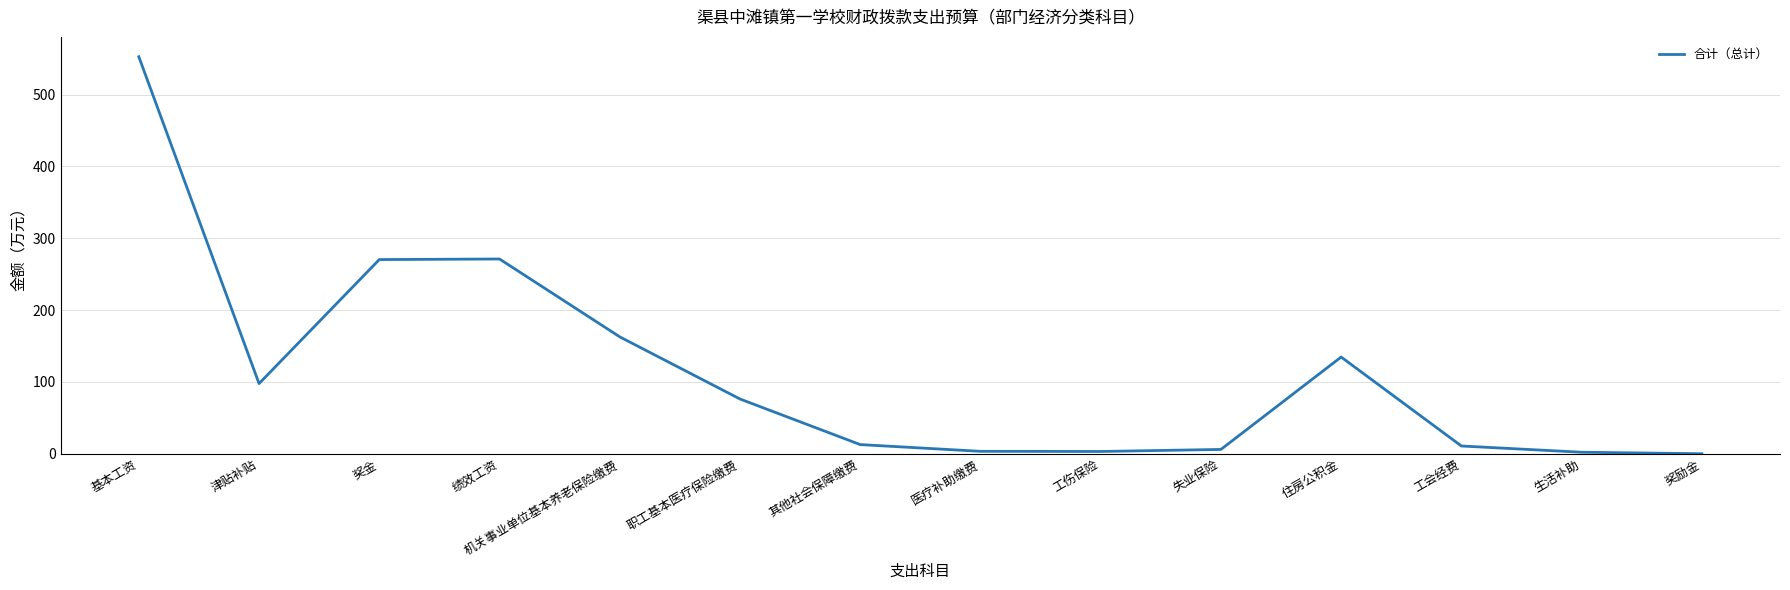

What is the sum of the values at 津贴补贴 and 医疗补助缴费?

101.3